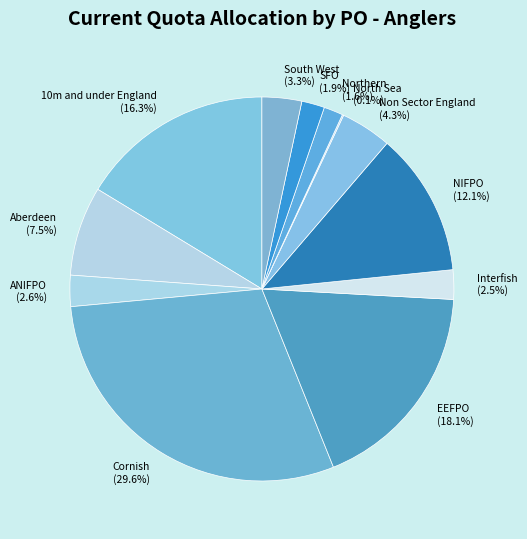

Approximately how many times larger is the value at Cornish compared to Non Sector England?

6.9